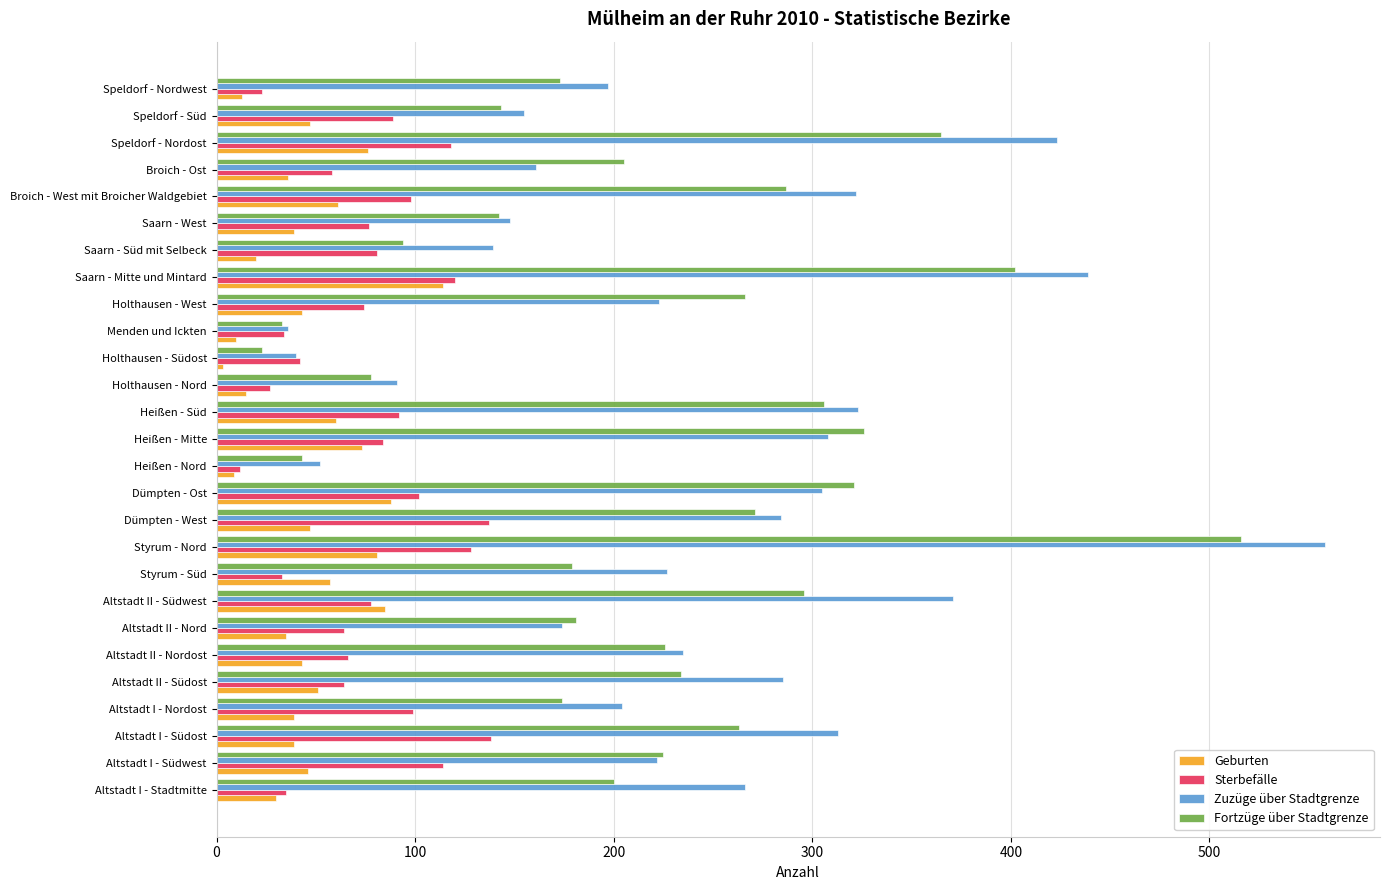

What are all the series names shown in the legend?

Geburten, Sterbefälle, Zuzüge über Stadtgrenze, Fortzüge über Stadtgrenze